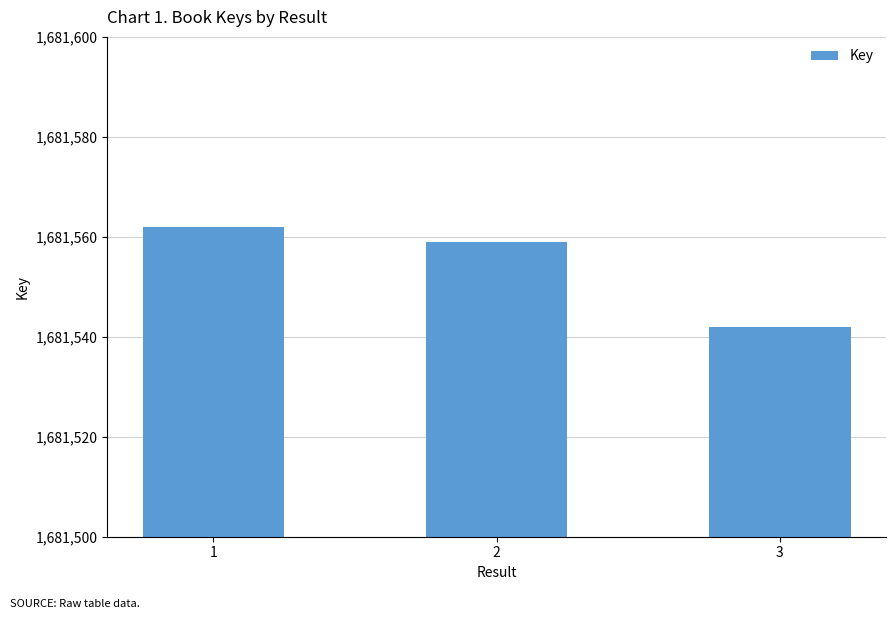

Is it true that the value at 1 is 1681562?

True